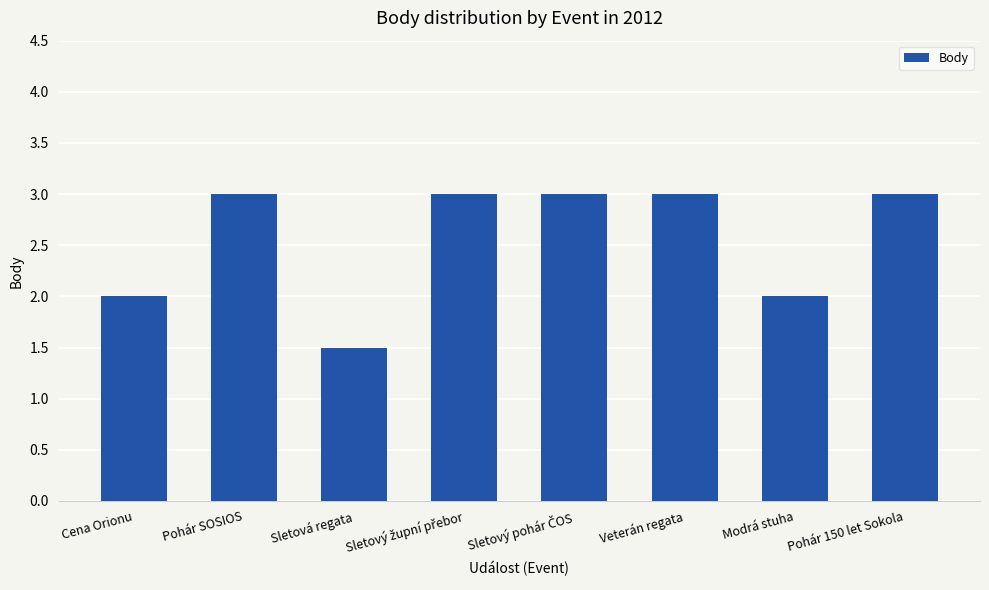

What is the greatest value displayed?

3.0